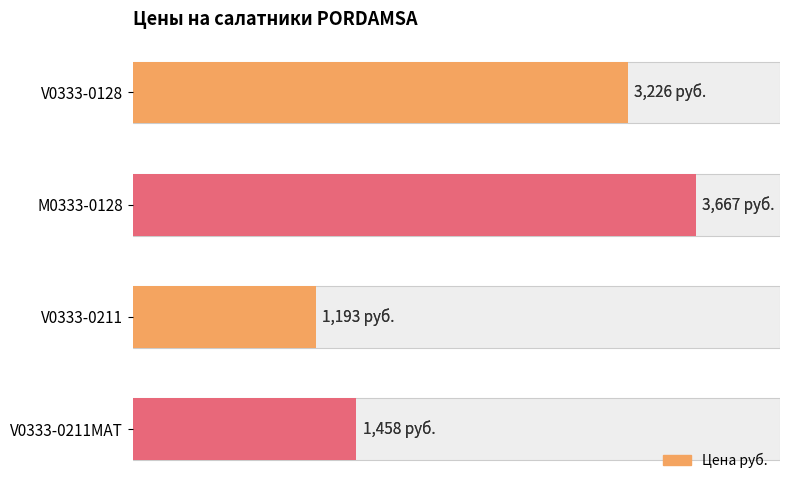

True or false: the data shows 3226 at 0.

True